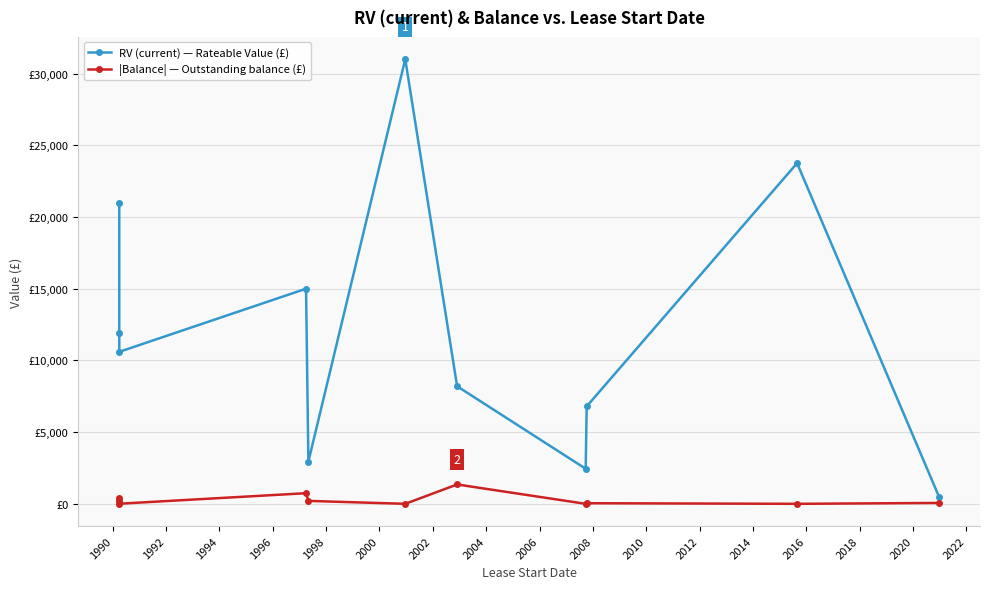

True or false: RV (current) — Rateable Value (£) and |Balance| — Outstanding balance (£) intersect in this chart.

False